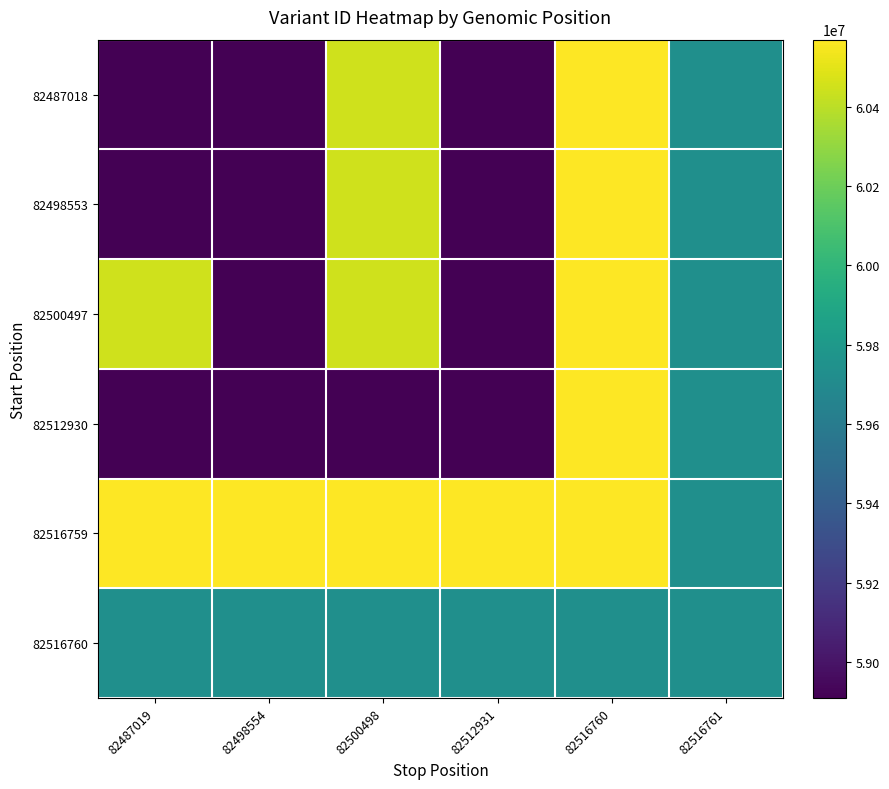

What is the maximum value shown in the chart?

60568448